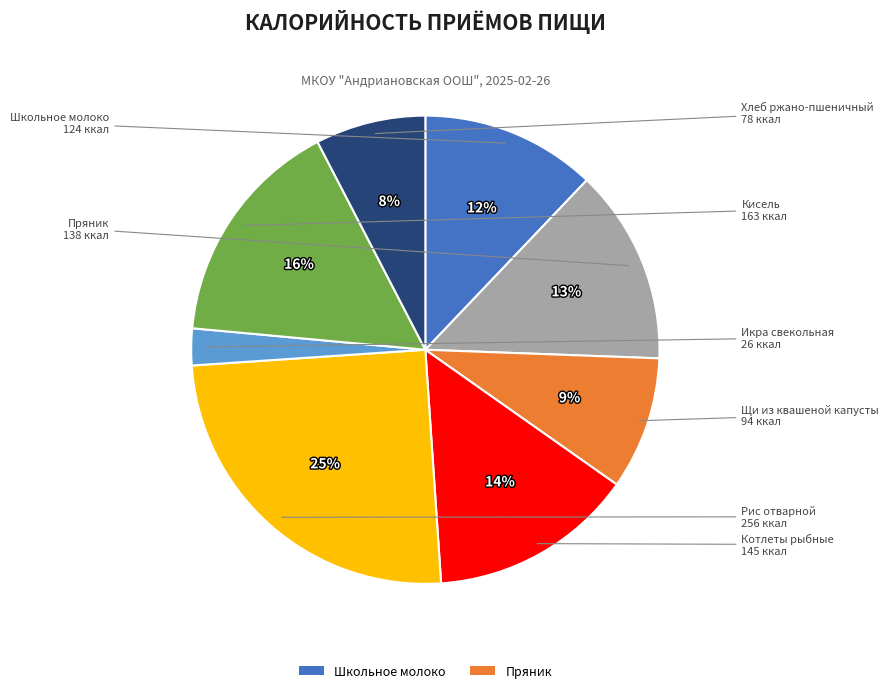

To the nearest percent, what is the difference between the largest and smallest slice percentages?

22%